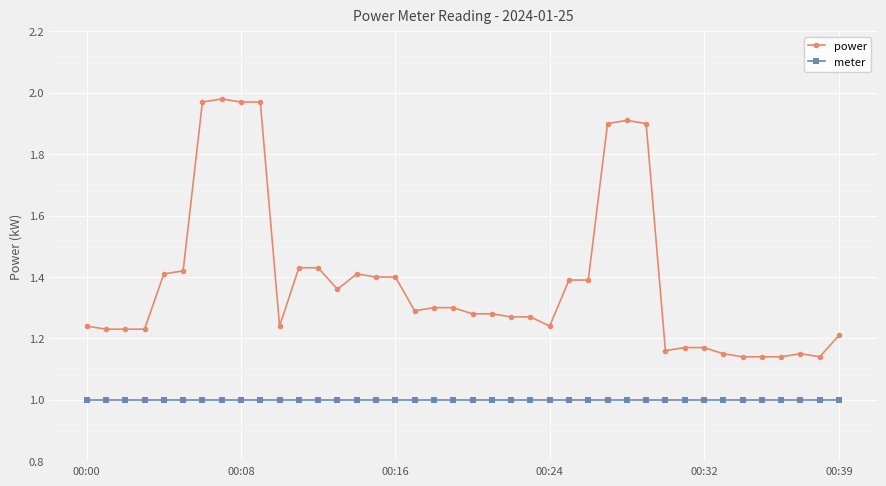

Which series has the widest spread of values?

power